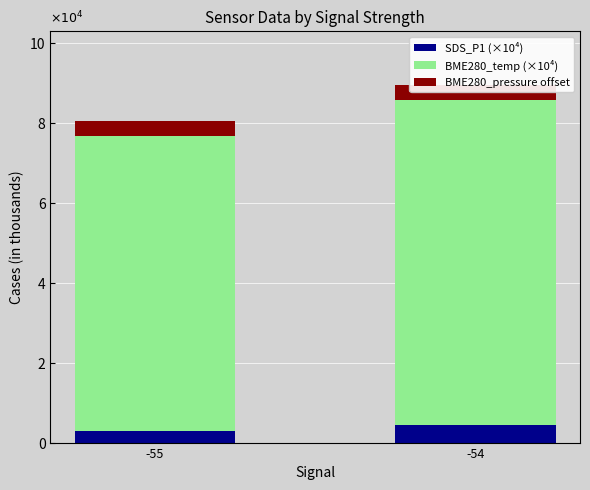

What is the approximate value of SDS_P1 (×10⁴) at -54?

4500.0